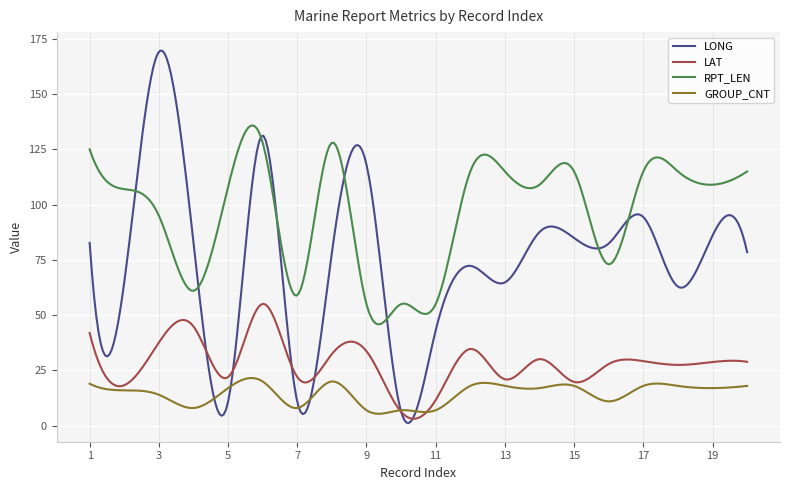

True or false: RPT_LEN has more than 0 points higher than both neighbors.

True